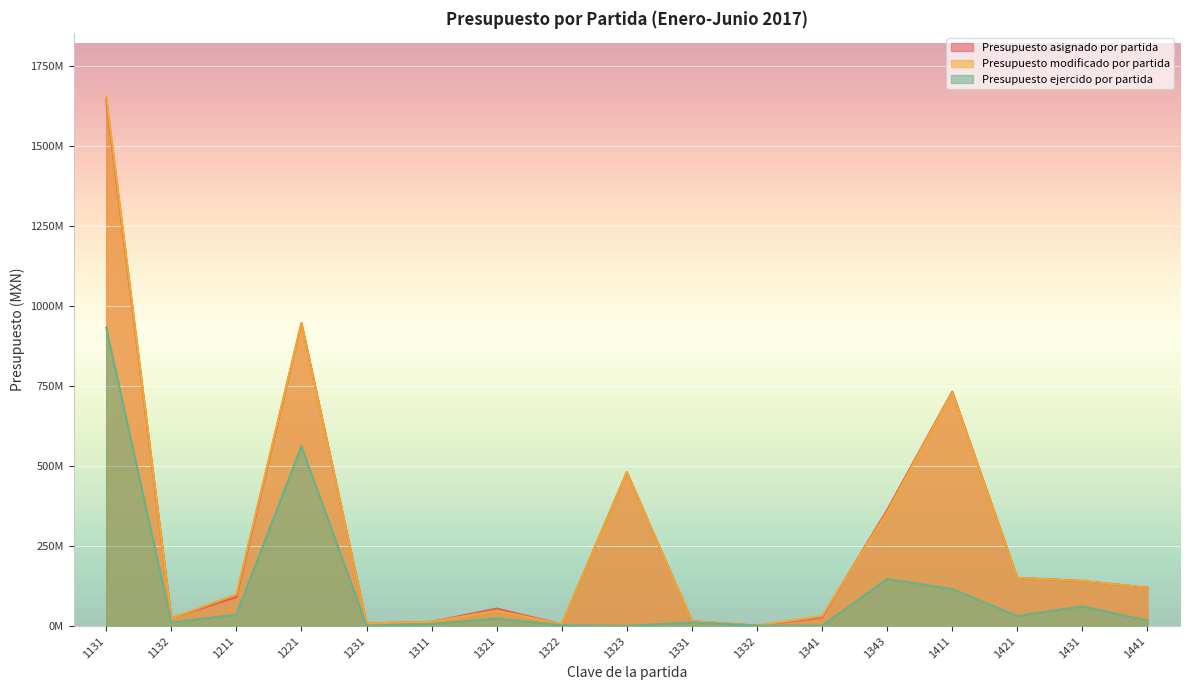

Where is Presupuesto ejercido por partida nearest to the value 466371811?

1221